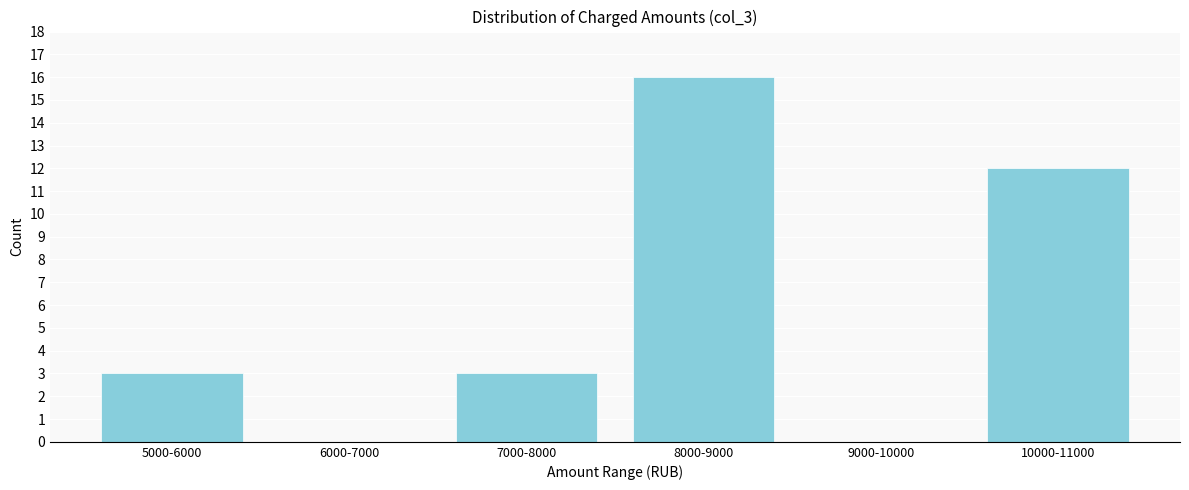

Reading left to right, extract all data points from this chart.

5000-6000=3	6000-7000=0	7000-8000=3	8000-9000=16	9000-10000=0	10000-11000=12